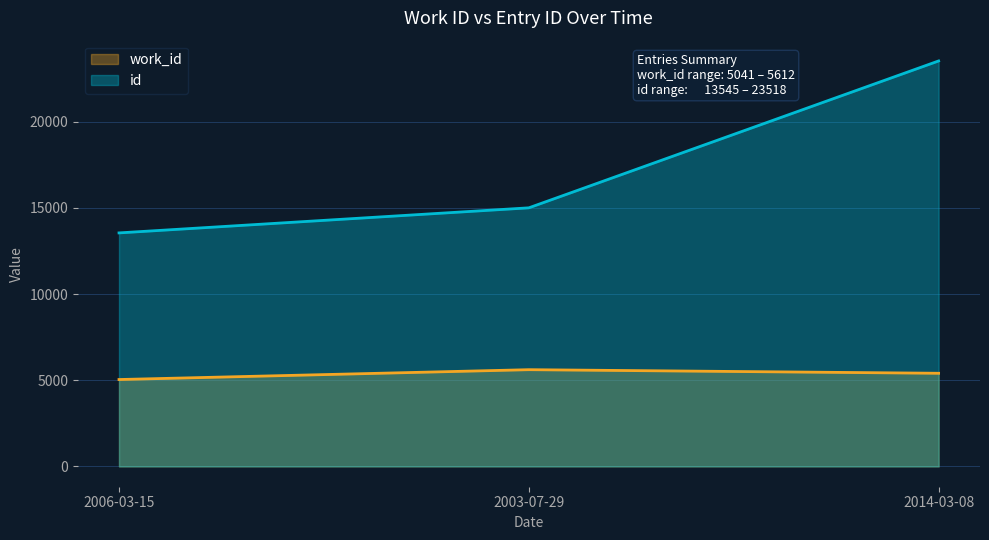

What is the value of the id point at the 2nd from the left?

14999